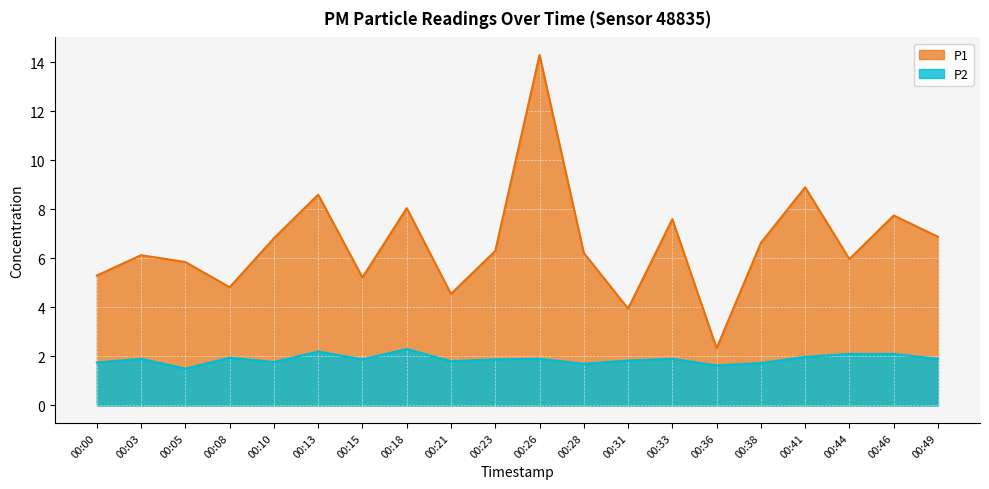

In P2, how many points are higher than both neighbors (excluding endpoints)?

6